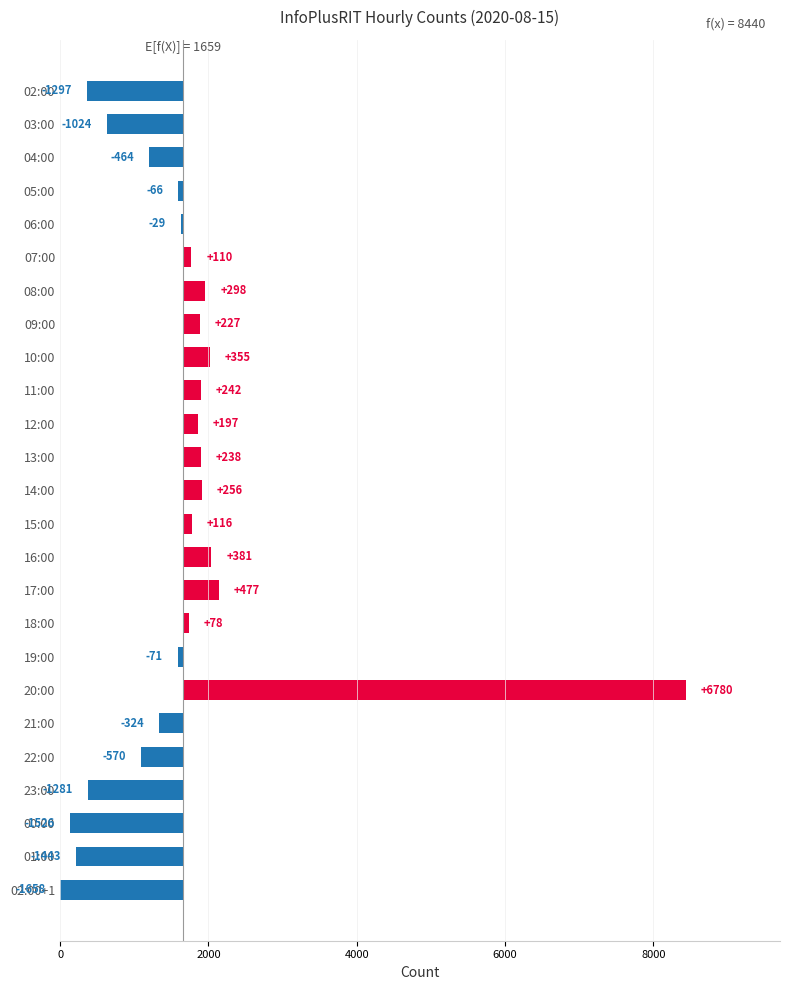

What is the value of the 23rd bar from the left?

-1526.6